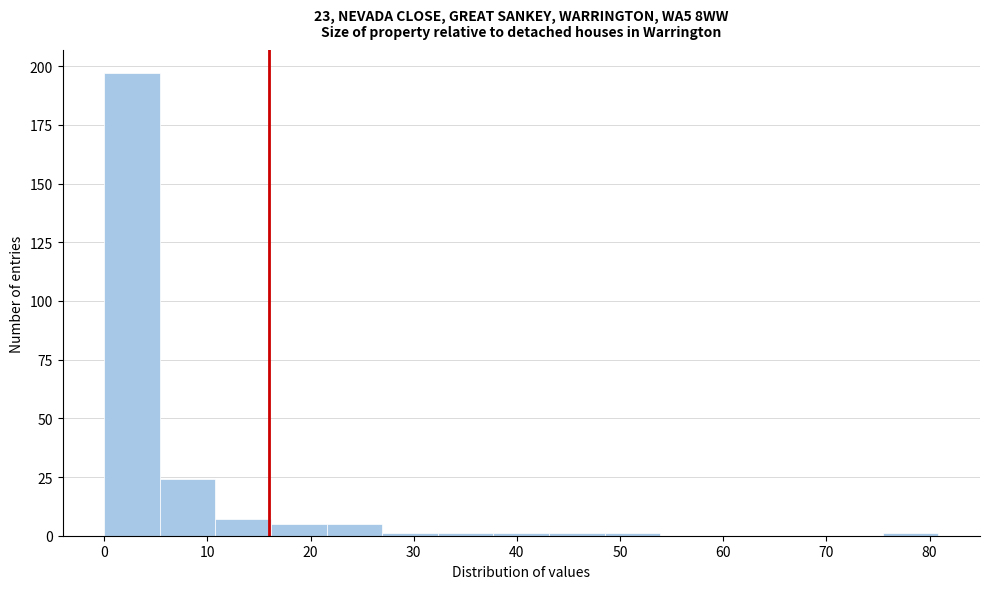

Over which range of the x-axis is the bar tallest?

0 to 5